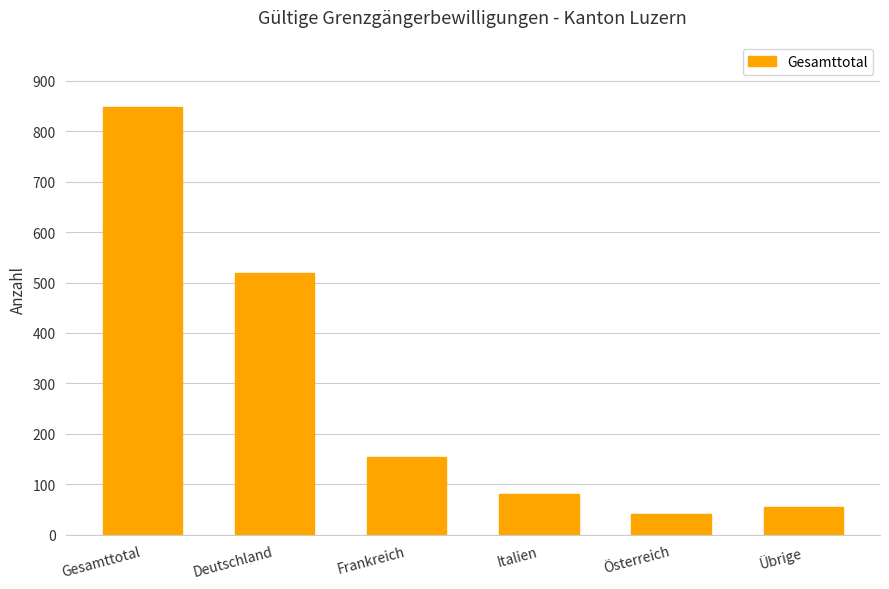

At which label is the value closest to 445?

Deutschland